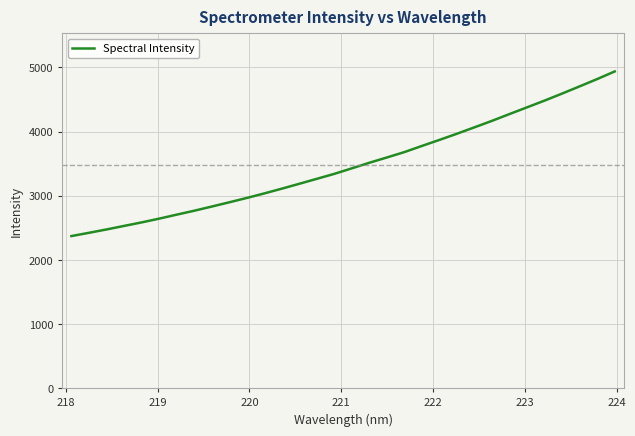

What is the greatest value displayed?

4938.3